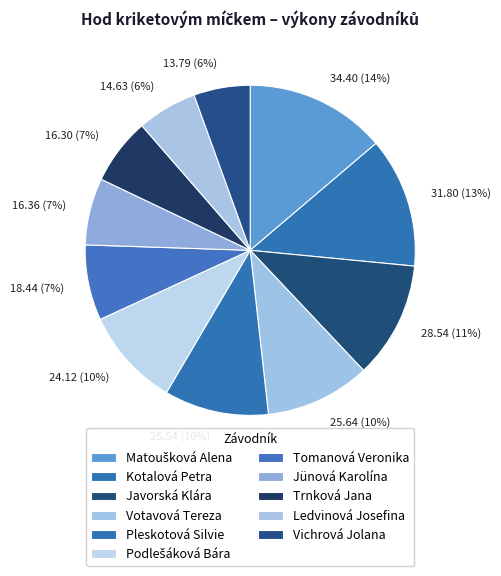

To the nearest percent, what portion does Javorská Klára represent?

11%